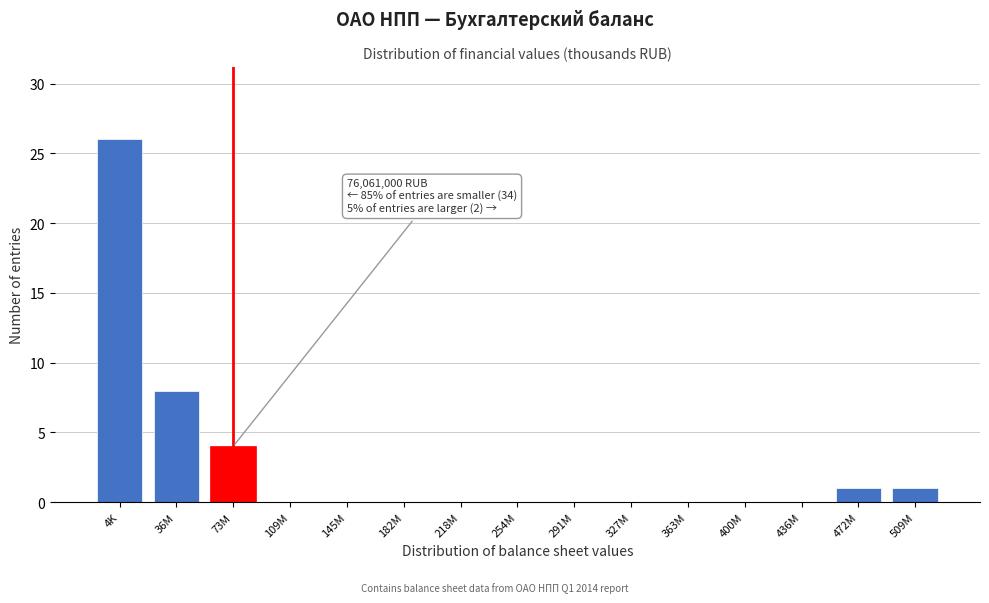

Reading left to right, extract all data points from this chart.

4K=26	36M=8	73M=4	109M=0	145M=0	182M=0	218M=0	254M=0	291M=0	327M=0	363M=0	400M=0	436M=0	472M=1	509M=1